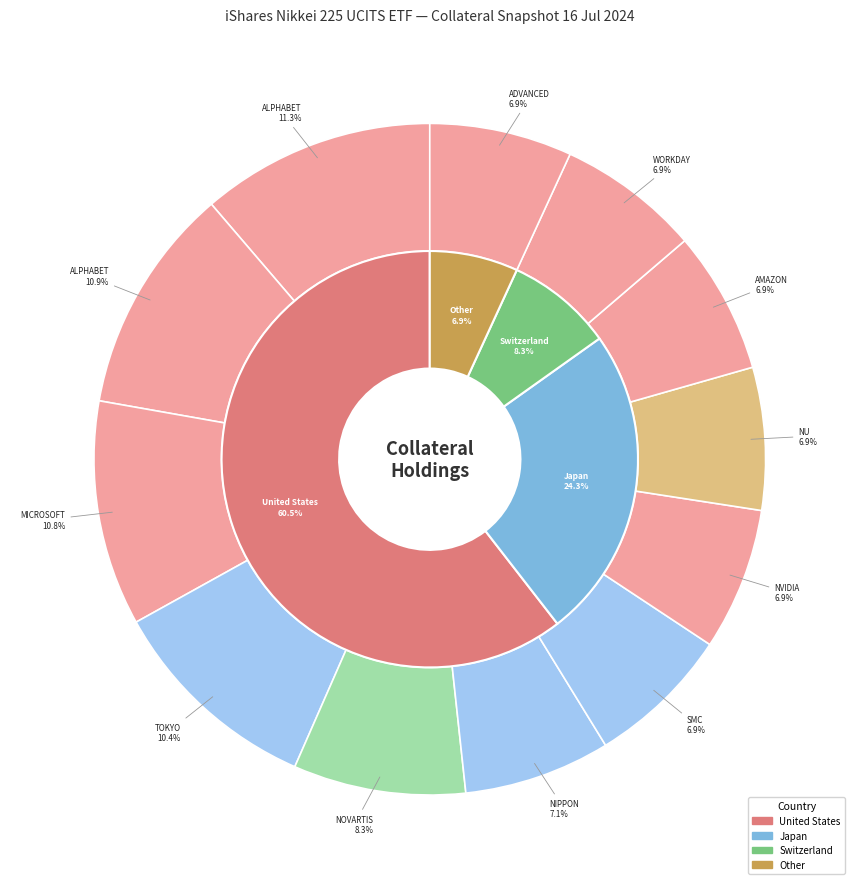

Which slice is the largest?

ALPHABET INC CLASS C